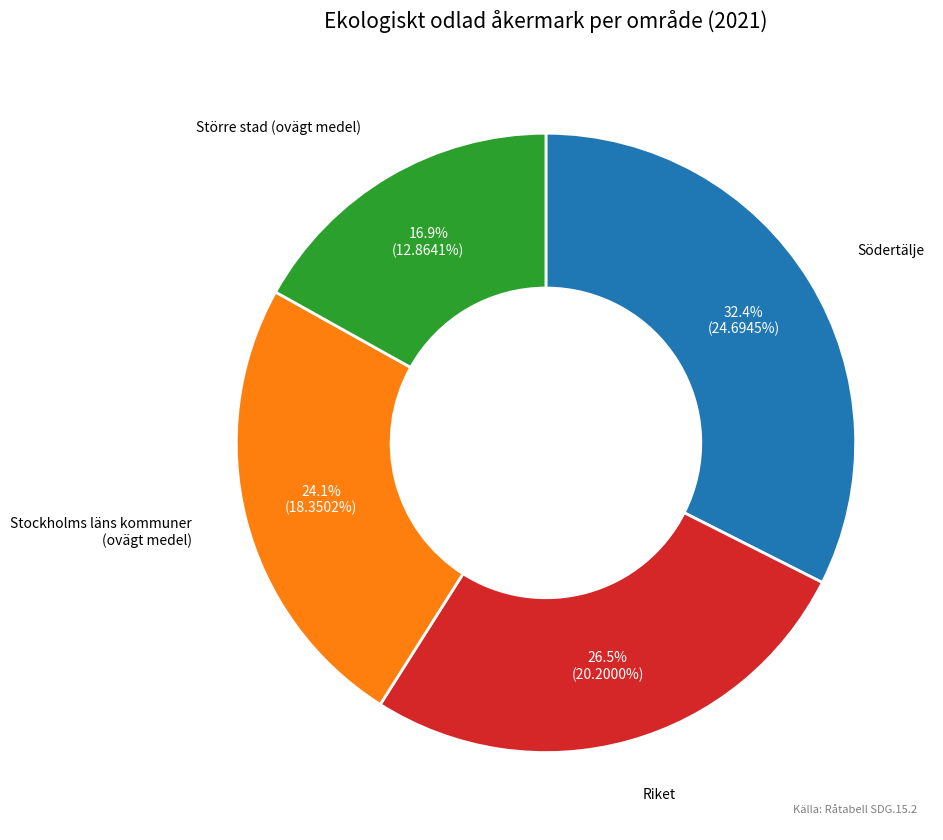

Is there any slice that represents more than half of the pie?

No